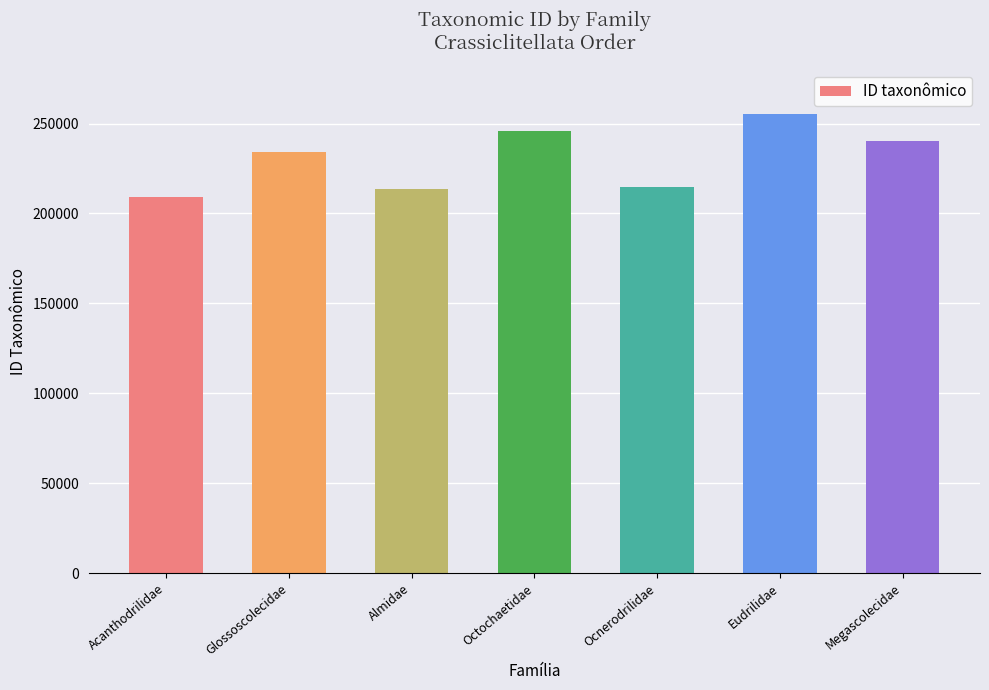

What is the difference between the second highest and second lowest values?

32096